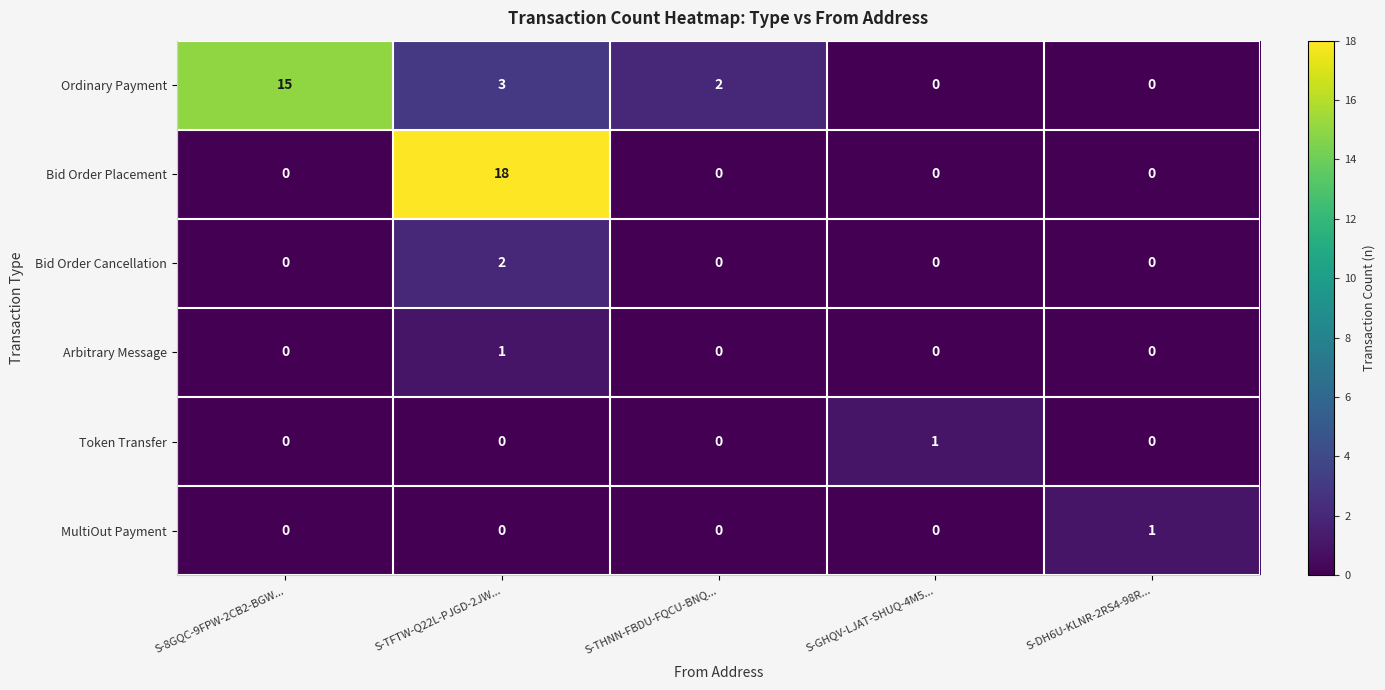

Between S-8GQC-9FPW-2CB2-BGW... and S-THNN-FBDU-FQCU-BNQ..., which series saw the biggest shift?

Ordinary Payment